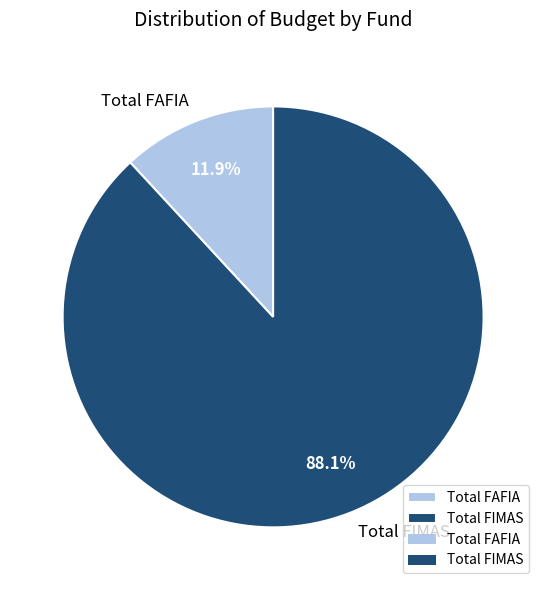

Rank the categories by value from lowest to highest.

Total FAFIA, Total FIMAS